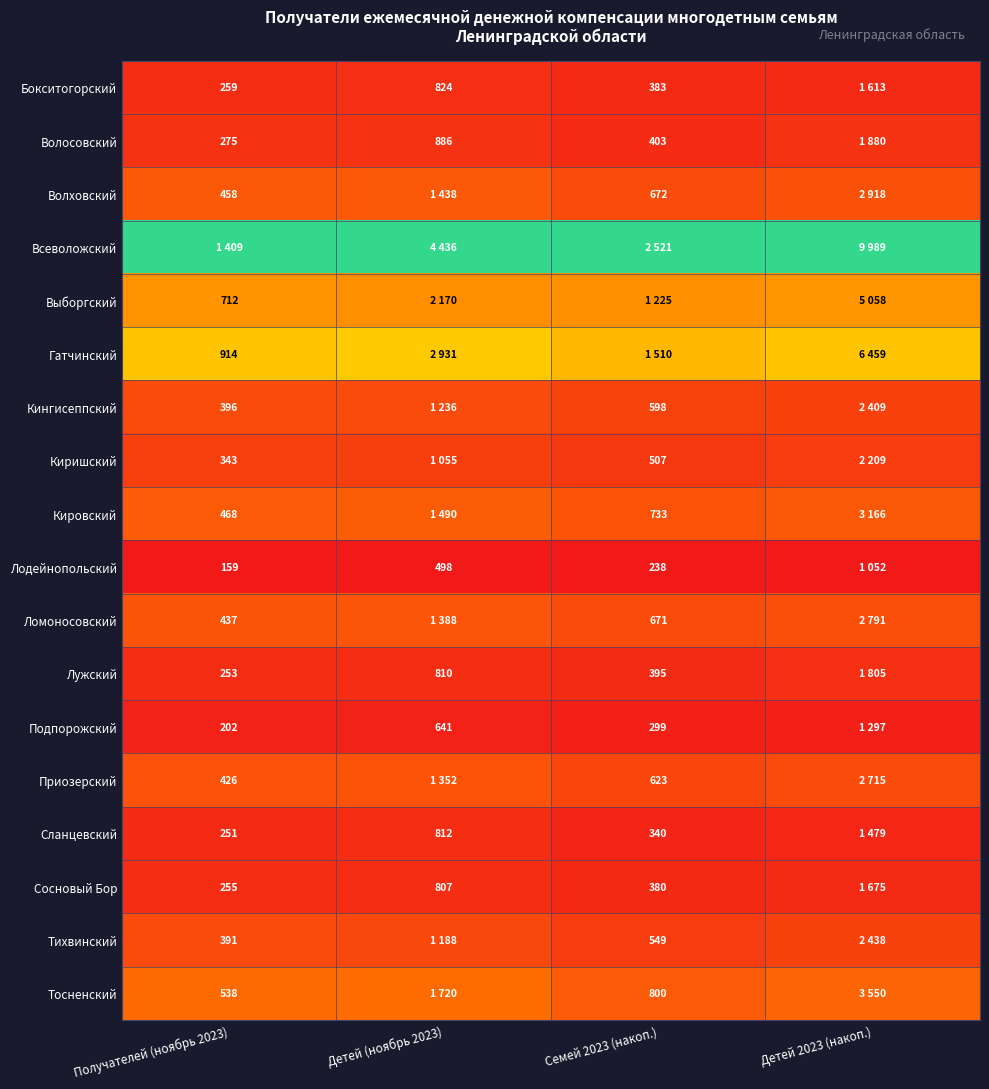

Is the value of Кингисеппский at Семей 2023 (накоп.) greater than the value of Бокситогорский at Семей 2023 (накоп.)?

Yes